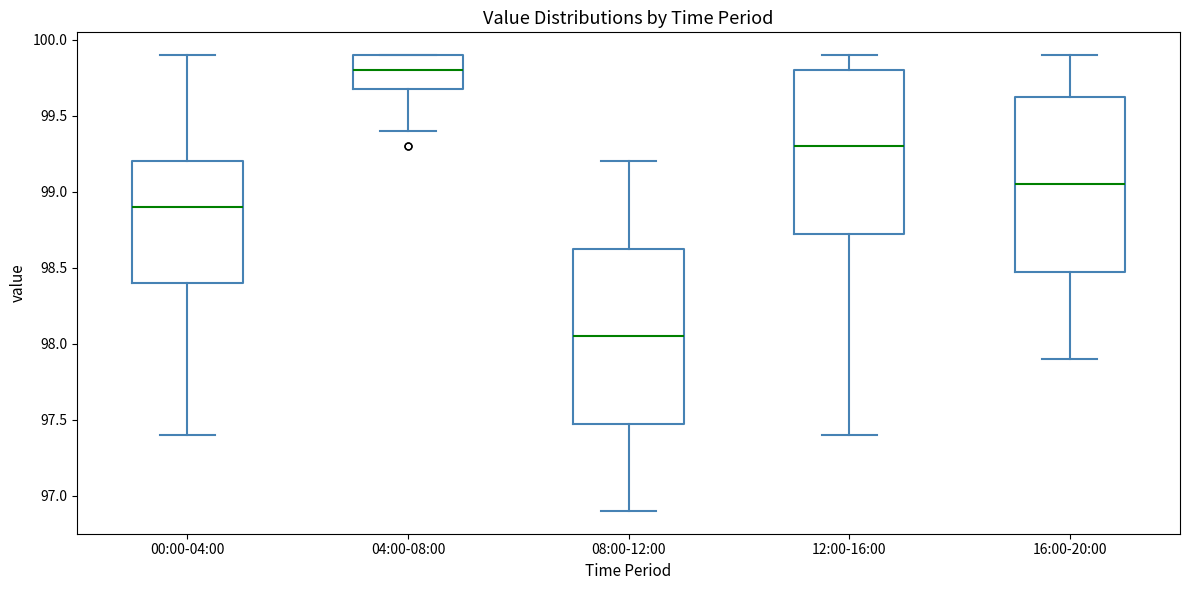

Reading left to right, transcribe this box plot: for each box, give where its median line is, the range the box spans, and where its two whiskers end, as read against the y-axis. The values are not printed on the chart, so give them approximately, as read against the axis.

00:00-04:00: median 98.90, box 98.40 to 99.20, whiskers 97.40 to 99.90
04:00-08:00: median 99.80, box 99.70 to 99.90, whiskers 99.40 to 99.90
08:00-12:00: median 98.05, box 97.50 to 98.65, whiskers 96.90 to 99.20
12:00-16:00: median 99.30, box 98.75 to 99.80, whiskers 97.40 to 99.90
16:00-20:00: median 99.05, box 98.50 to 99.65, whiskers 97.90 to 99.90